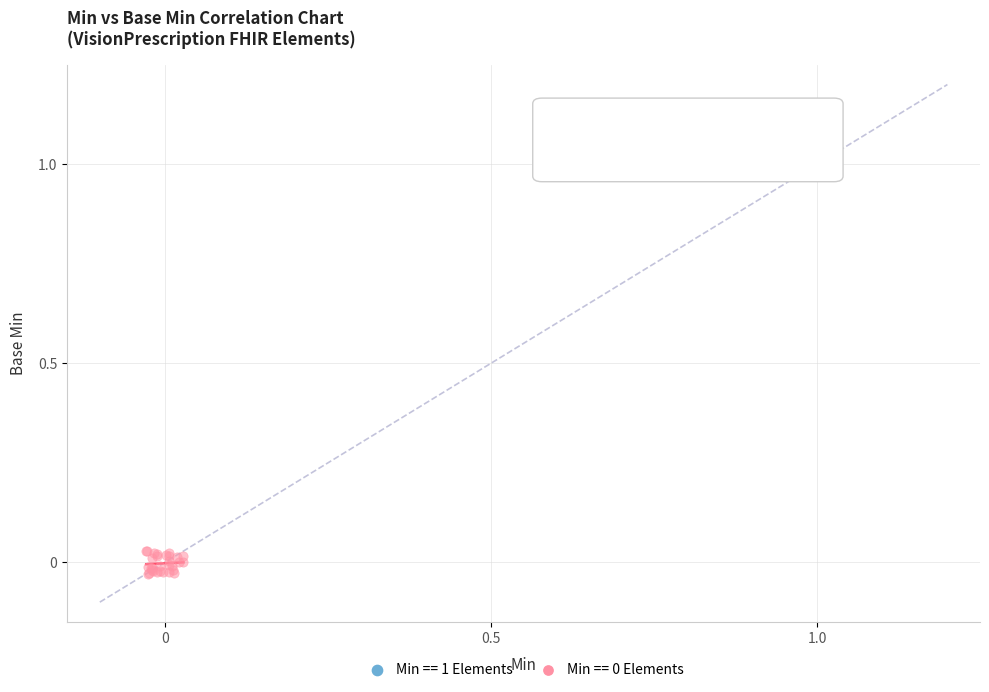

Which series reaches the maximum Y coordinate?

Min == 1 Elements